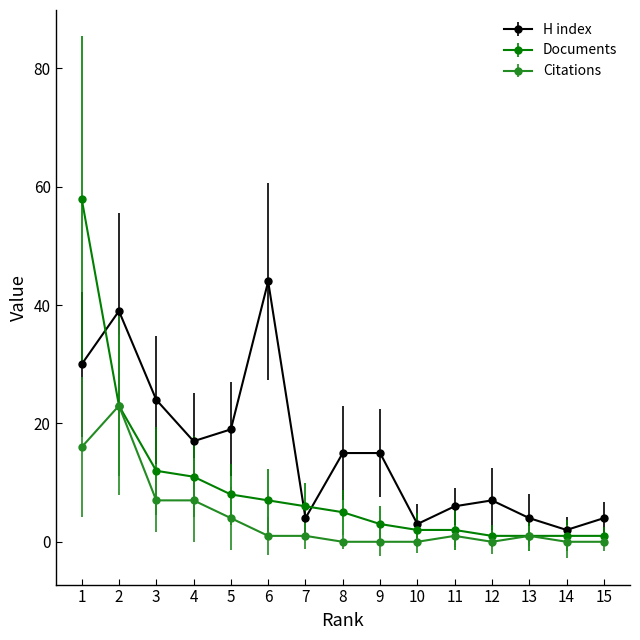

Where is the first local minimum for H index?

4